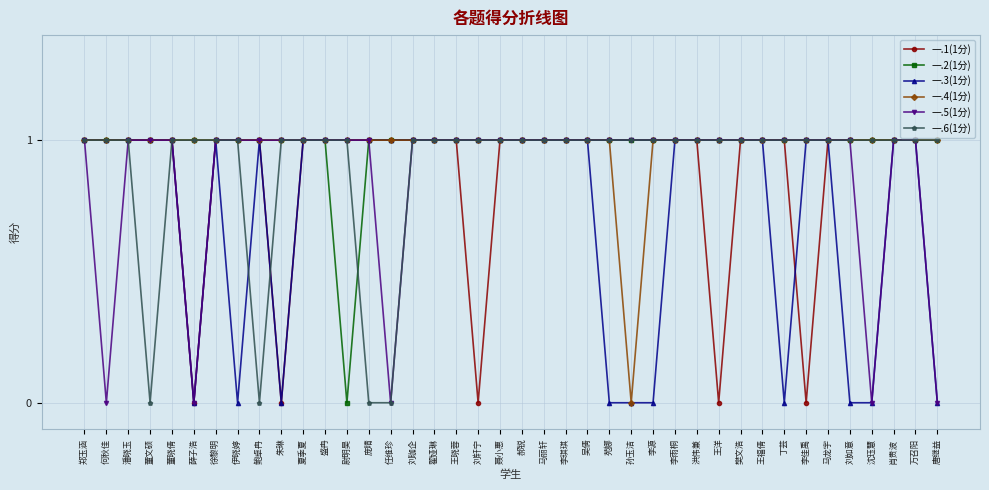

True or false: 一.3(1分) has more than 0 points higher than both neighbors.

True